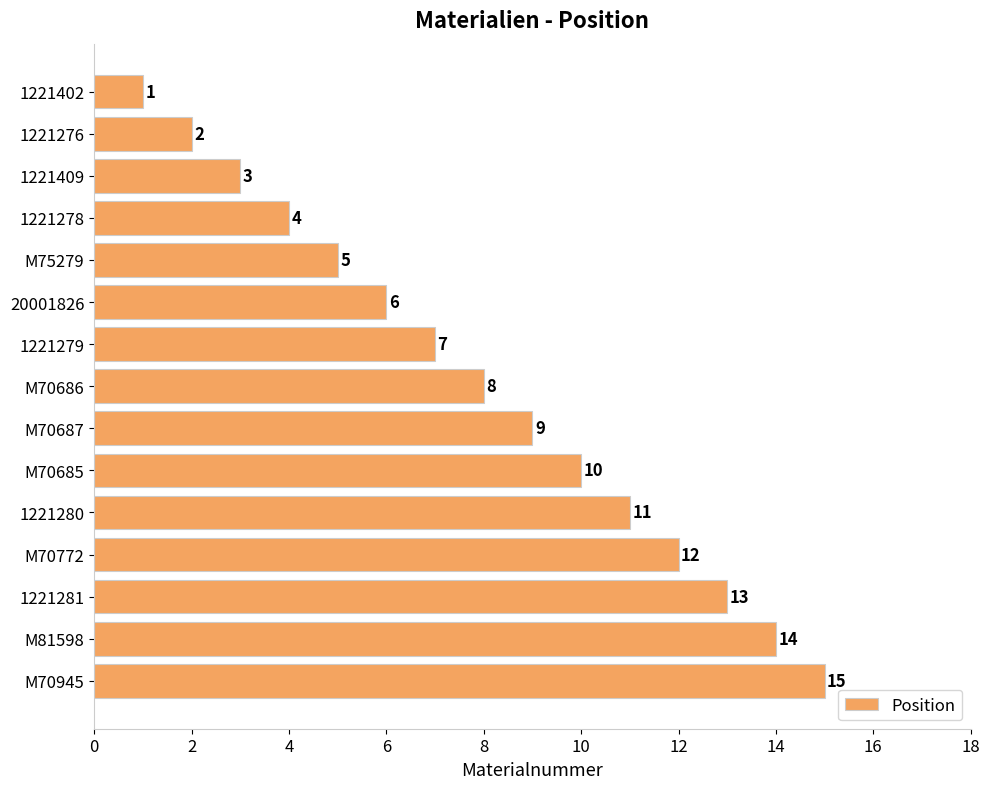

What is the average value?

8